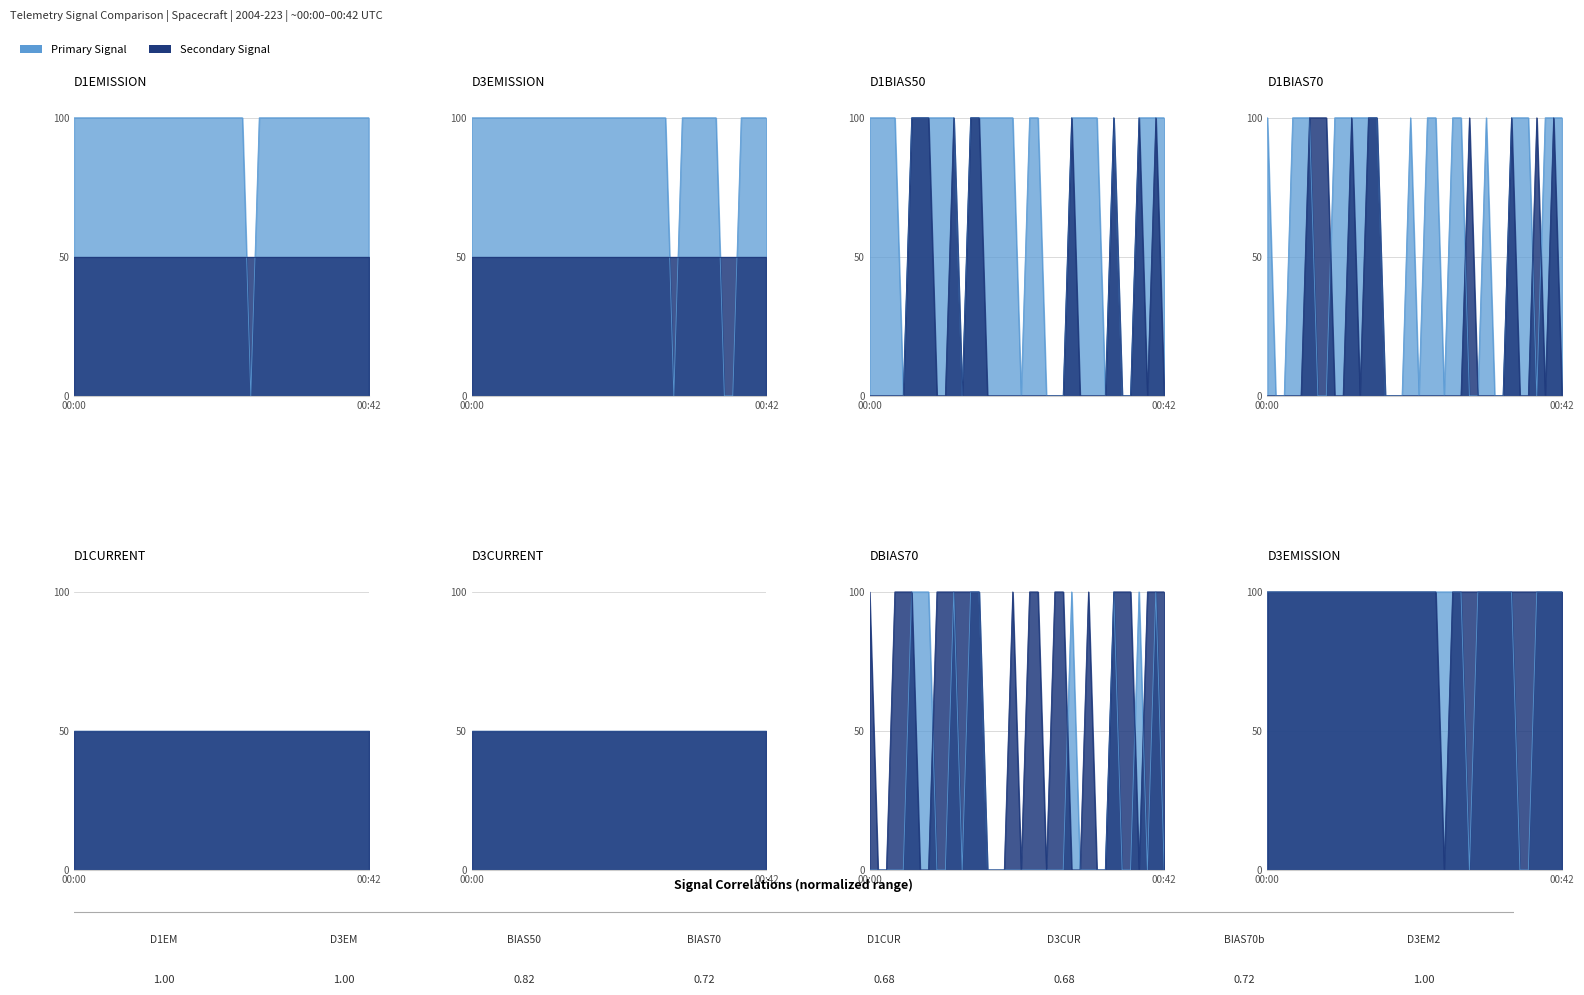

What position from the left is 18?

19